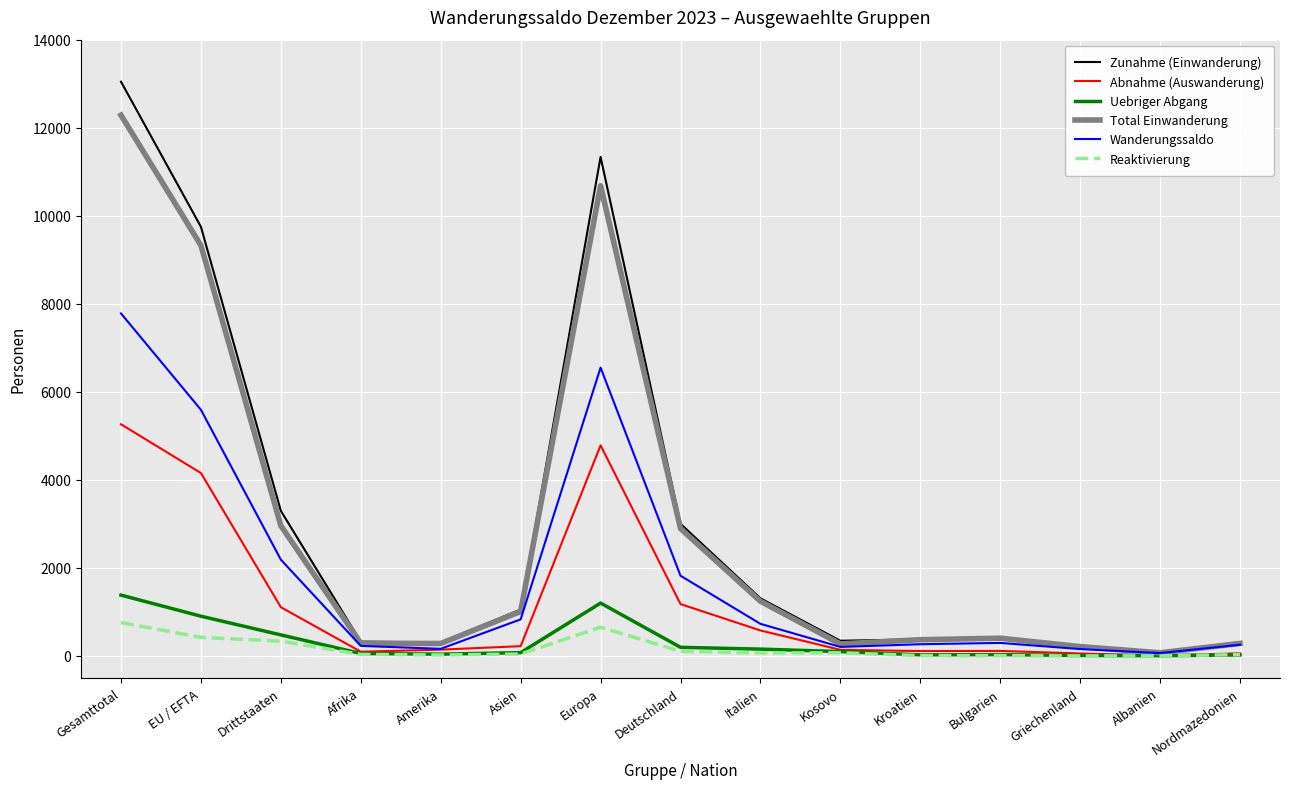

True or false: Total Einwanderung has a value of 6069 at EU / EFTA.

False